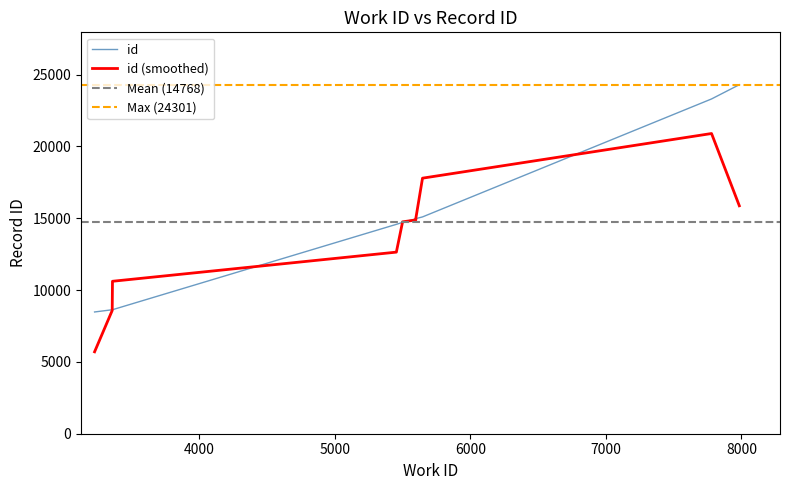

At which category does the chart reach its minimum across all series?

3228